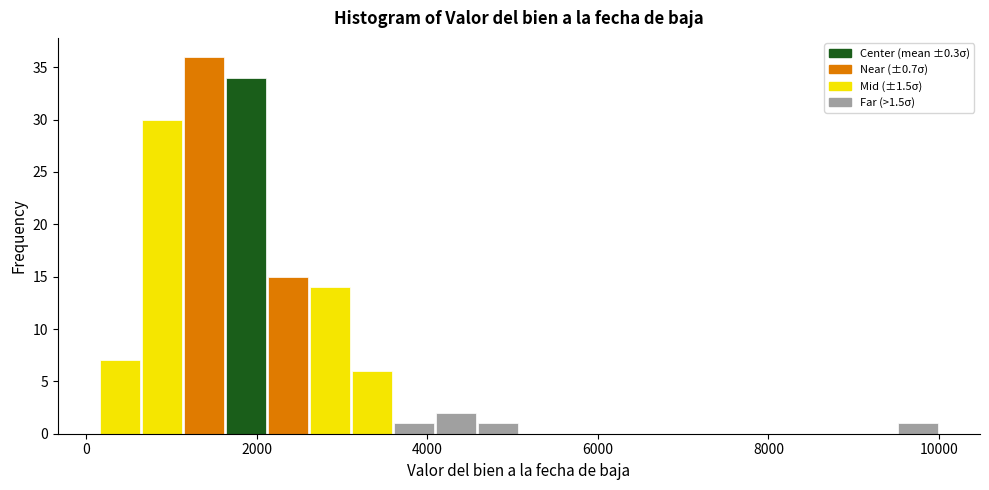

Read against the x-axis, roughly where is the centre of the tallest bar?

1400